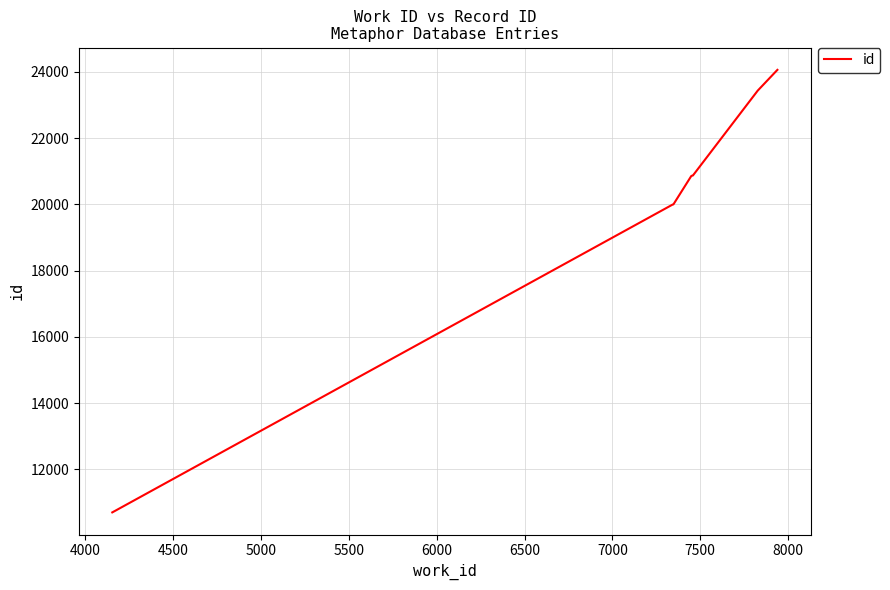

What is the smallest value displayed?

10698